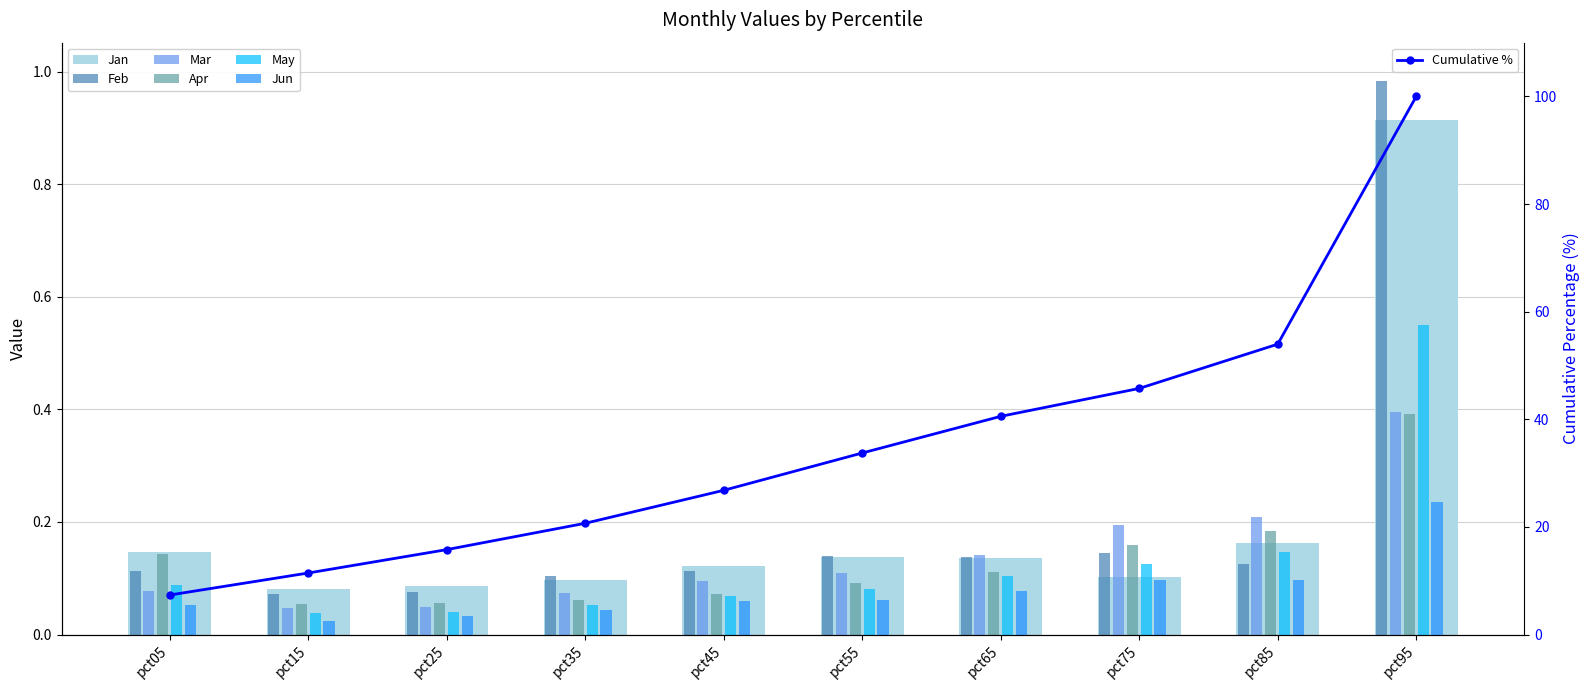

What is the sum of all Jan values?

2.0